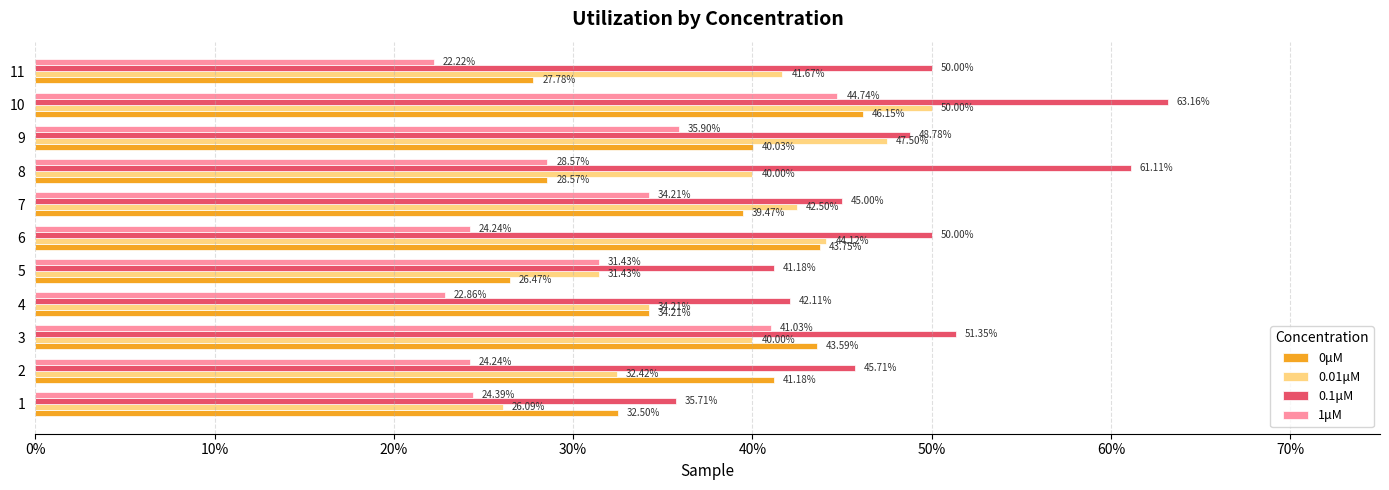

What is the value of the 0.01μM bar at the 8th from the left?

0.4